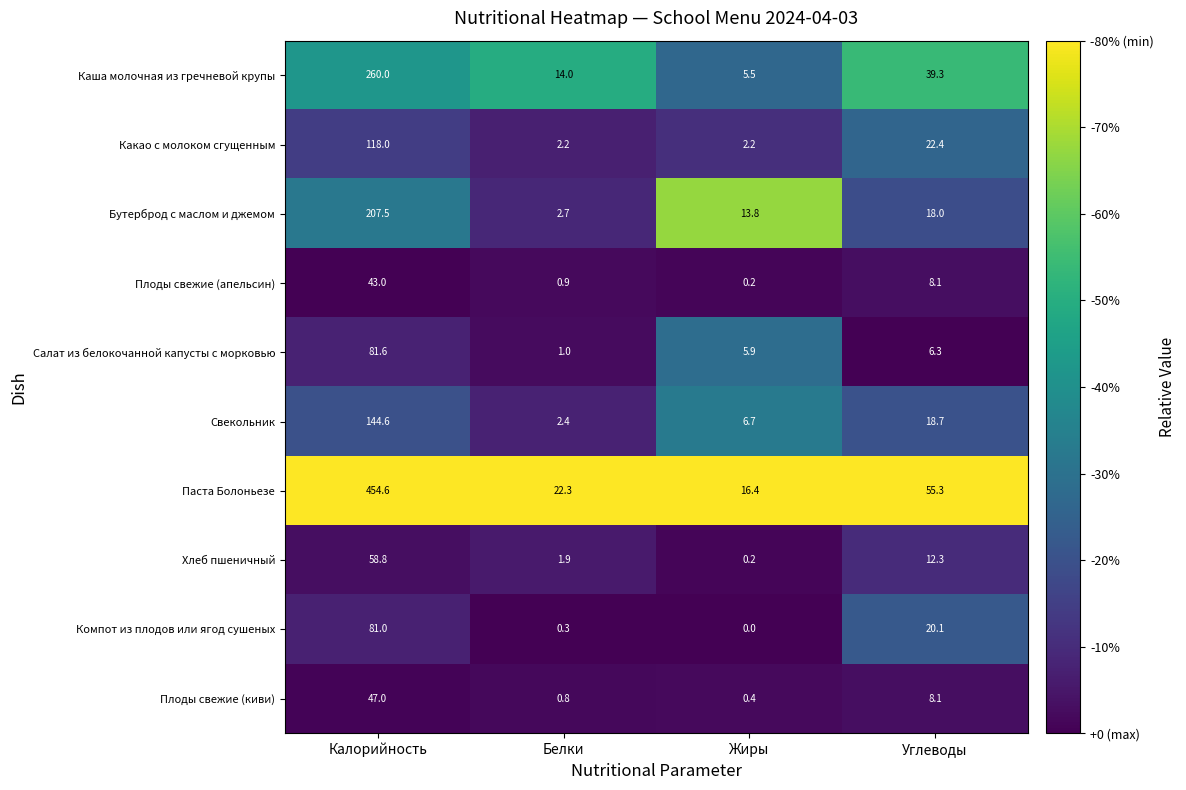

Which label corresponds to the largest value in the chart?

Калорийность